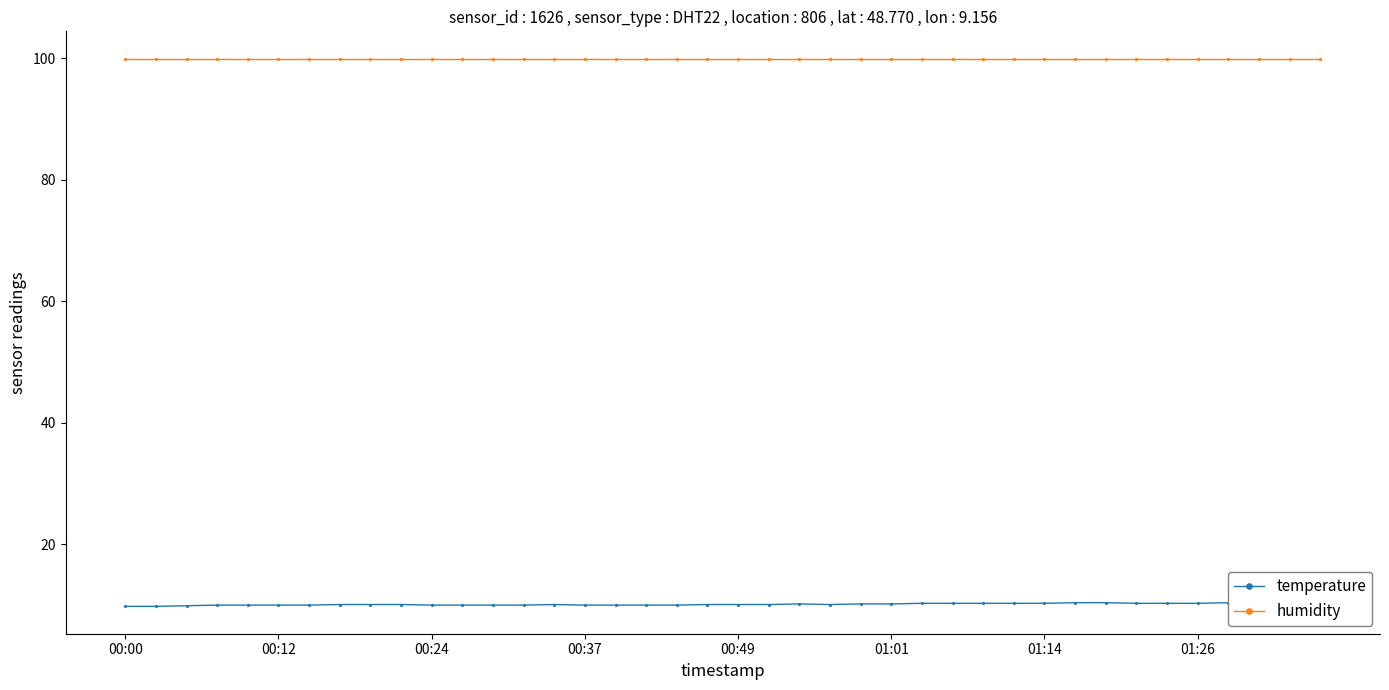

Which series has the largest range (max minus min)?

temperature